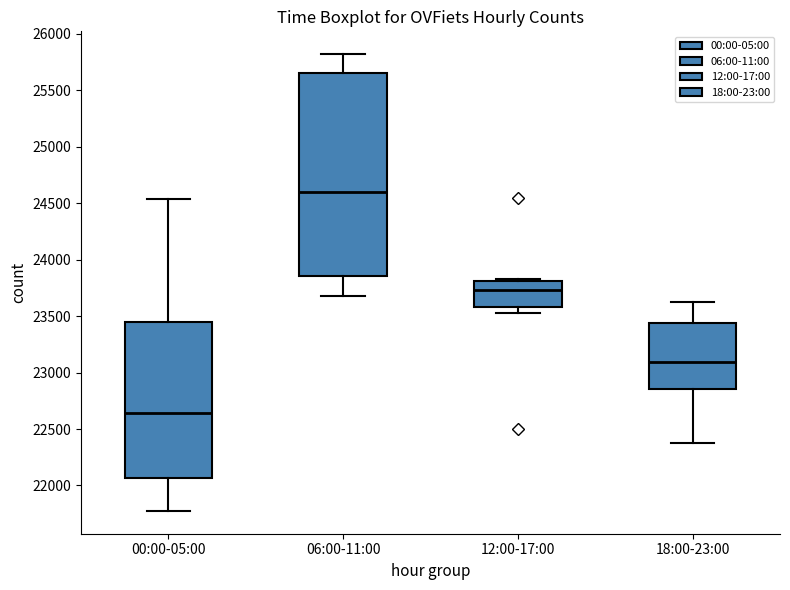

Which box's median line is the highest?

06:00-11:00